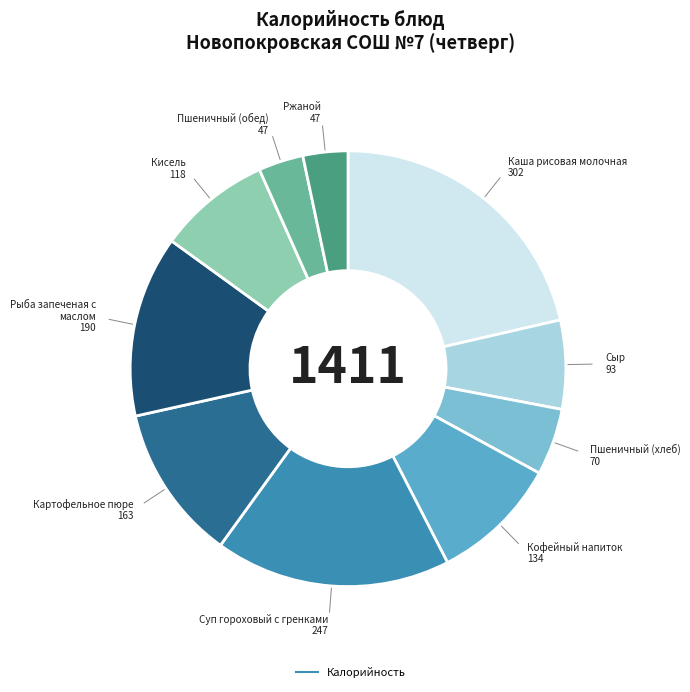

Which category has the biggest portion of the pie?

Каша рисовая молочная